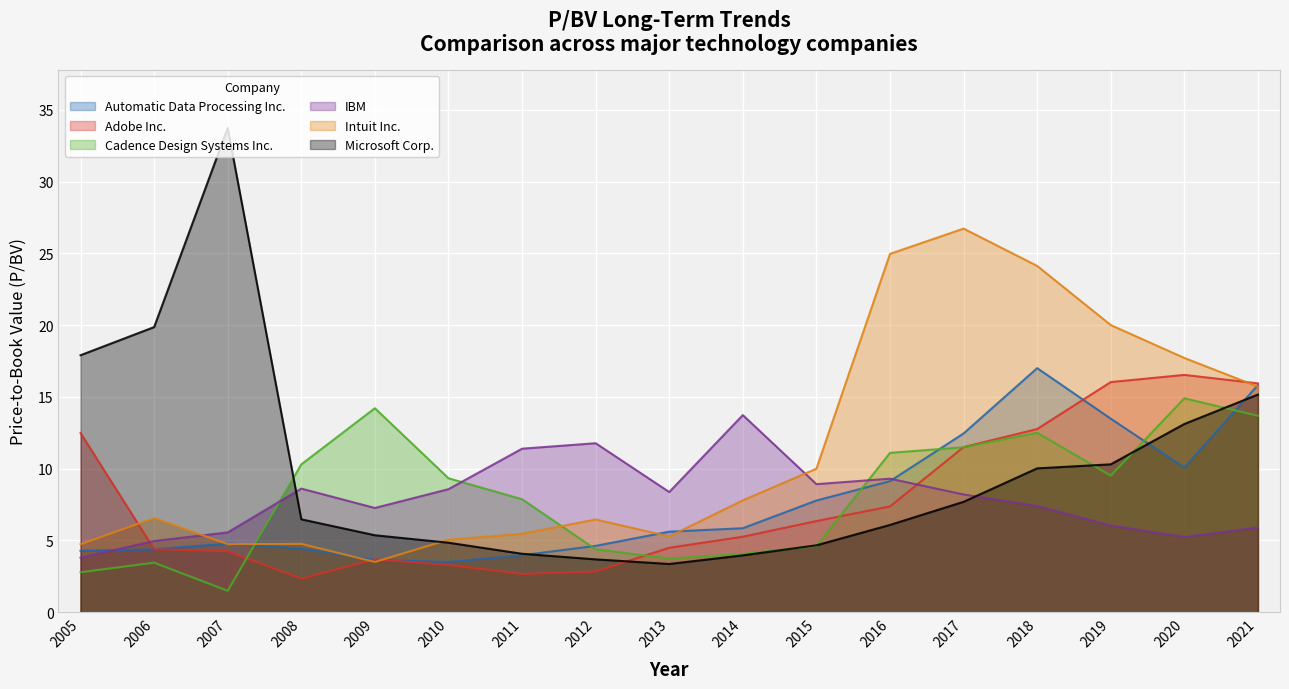

How many interior local valleys does the Automatic Data Processing Inc. series have?

2